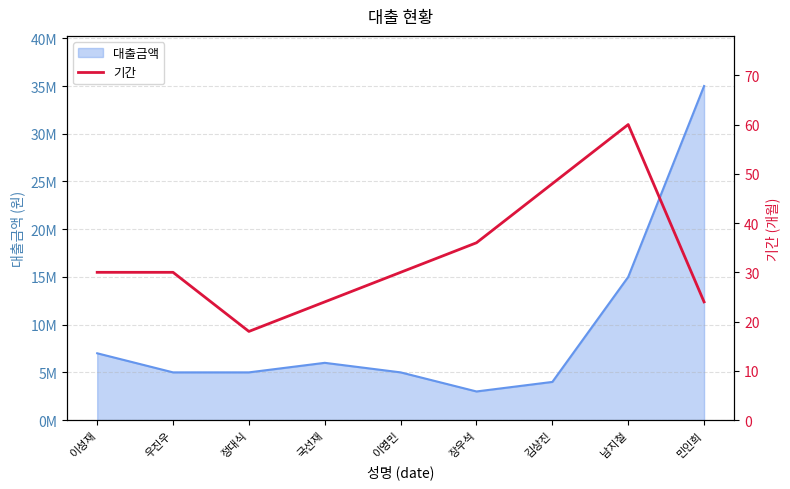

What position from the right is 우진우?

8